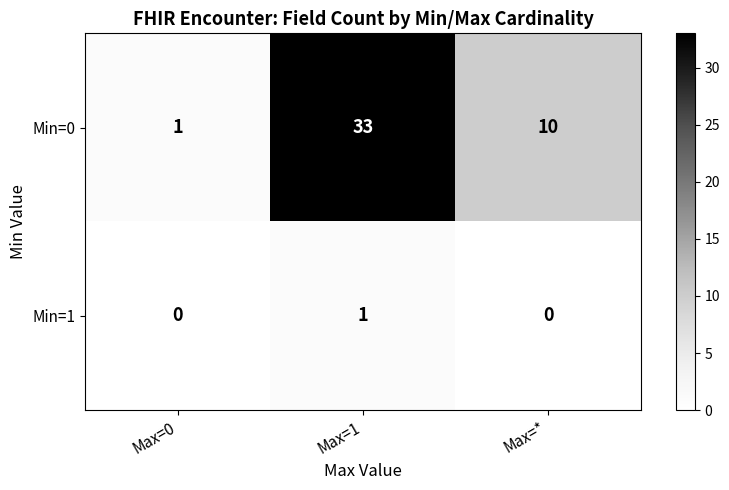

At which category does the chart reach its peak across all series?

Max=1